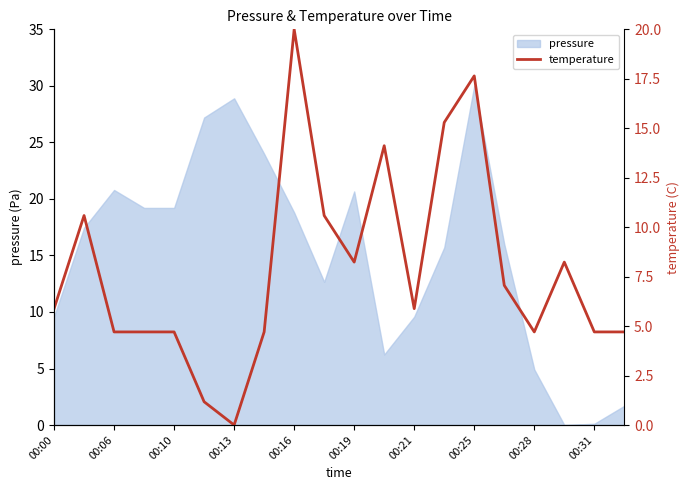

Approximately how many times larger is the value at 17 compared to 19?

1.8